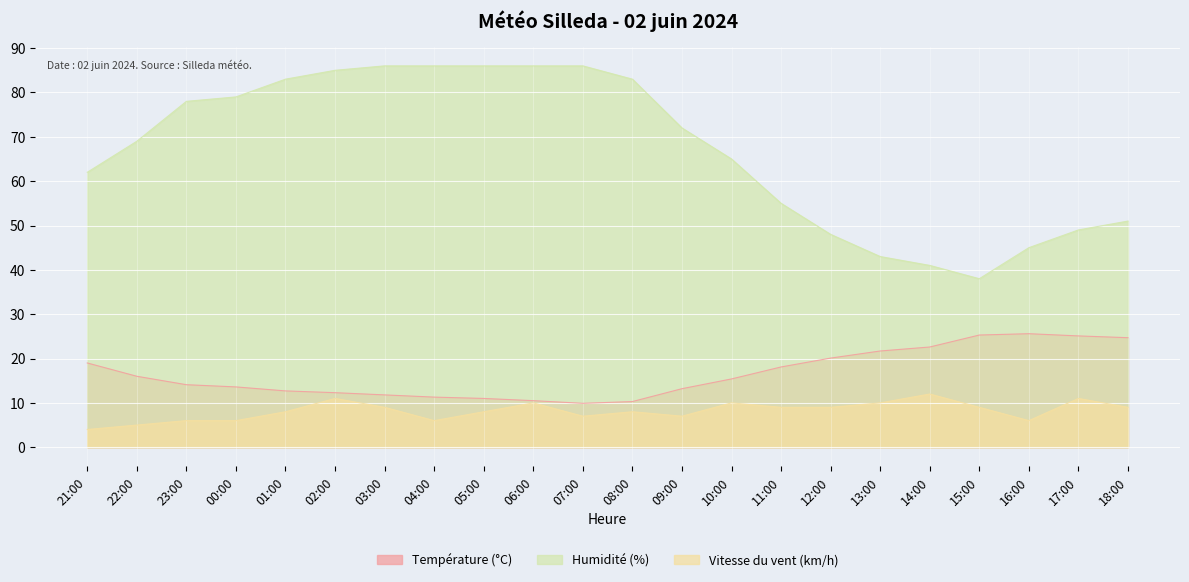

Is the value of Température (°C) at 16:00 greater than the value of Vitesse du vent (km/h) at 22:00?

Yes